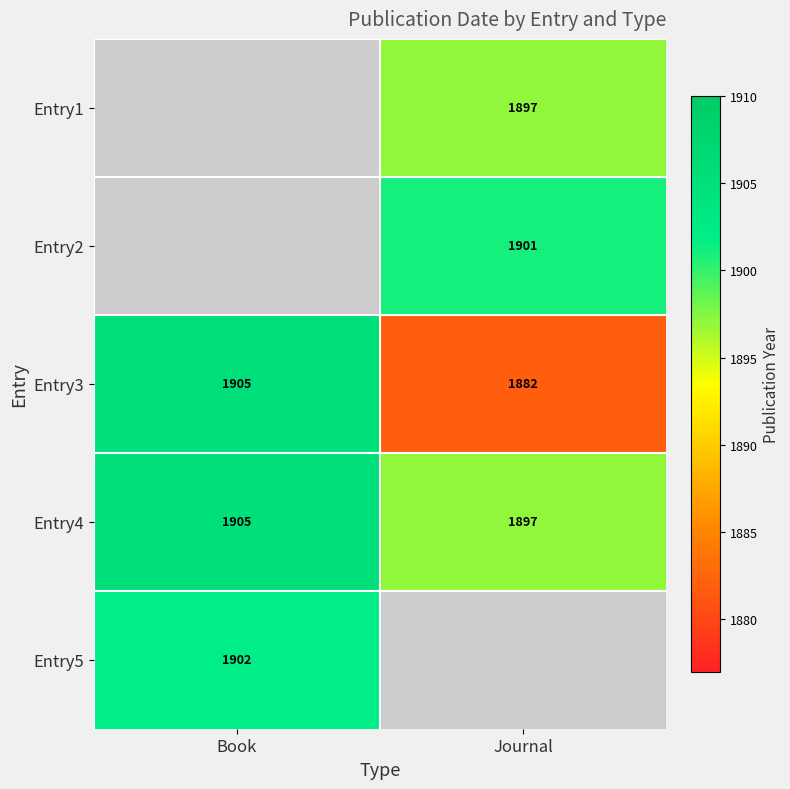

Where is Entry3 nearest to the value 1893?

Journal